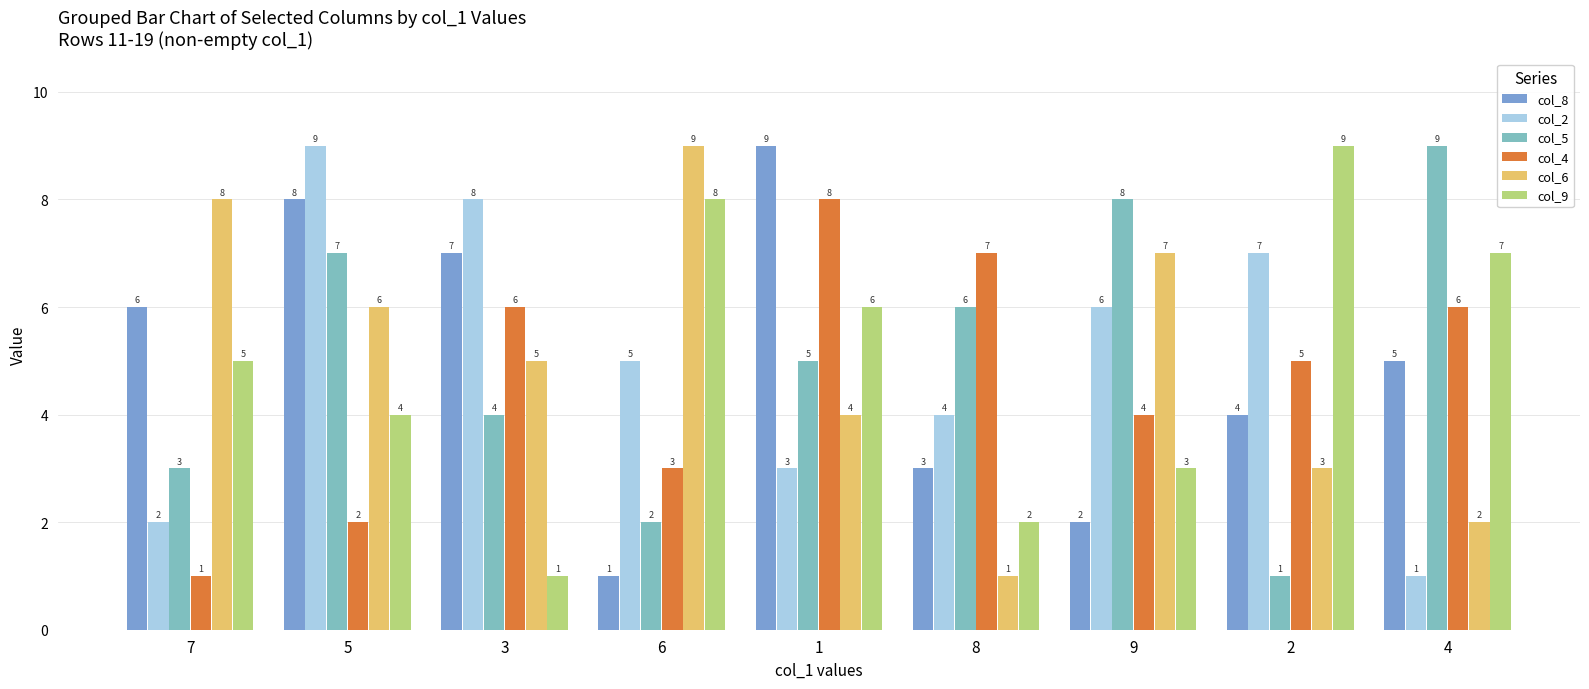

How many col_4 values are between 3 and 6?

5